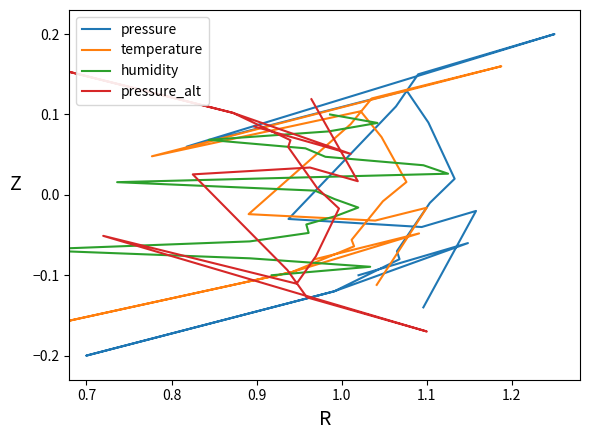

What is the greatest value displayed?

0.2